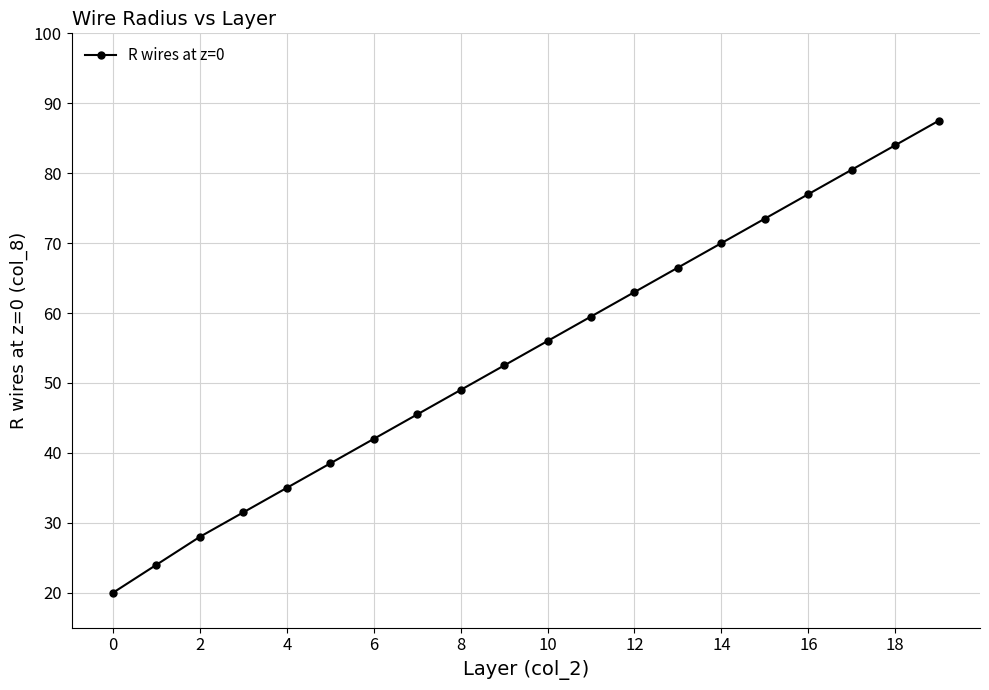

What is the value of the 18th point from the left?

80.5